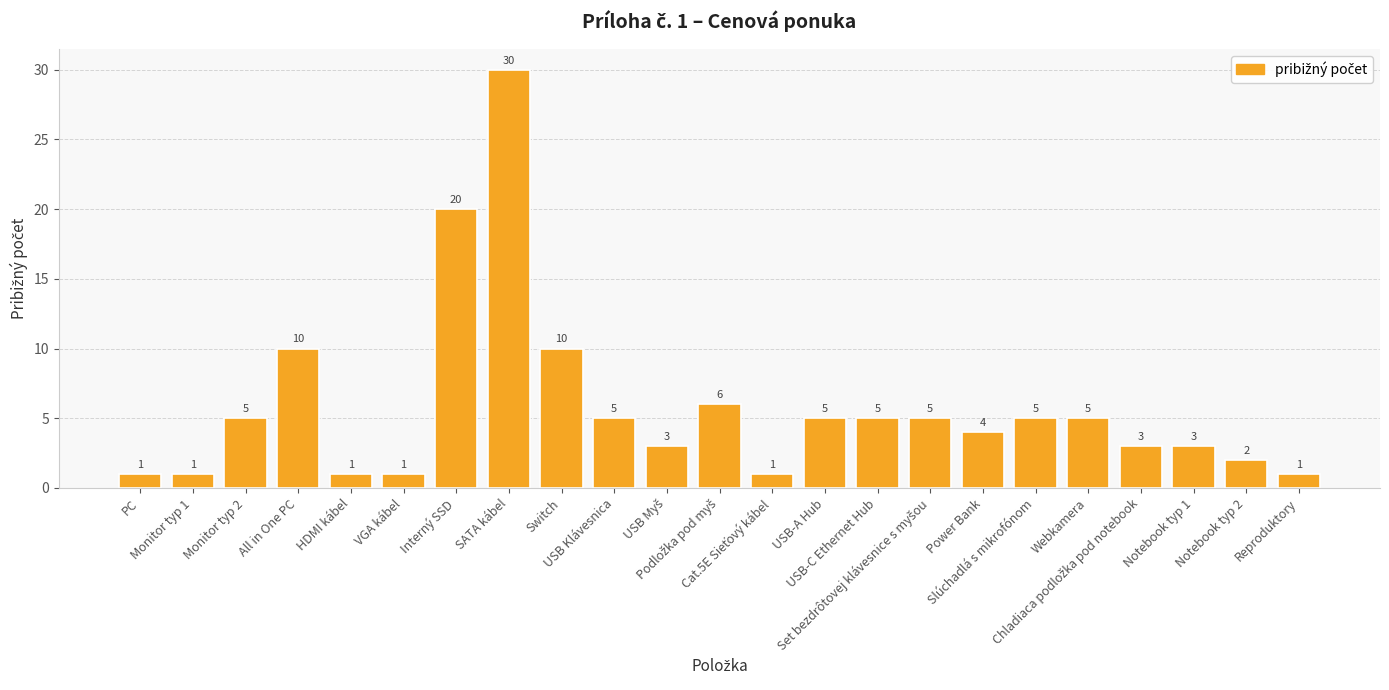

What is the average value?

6